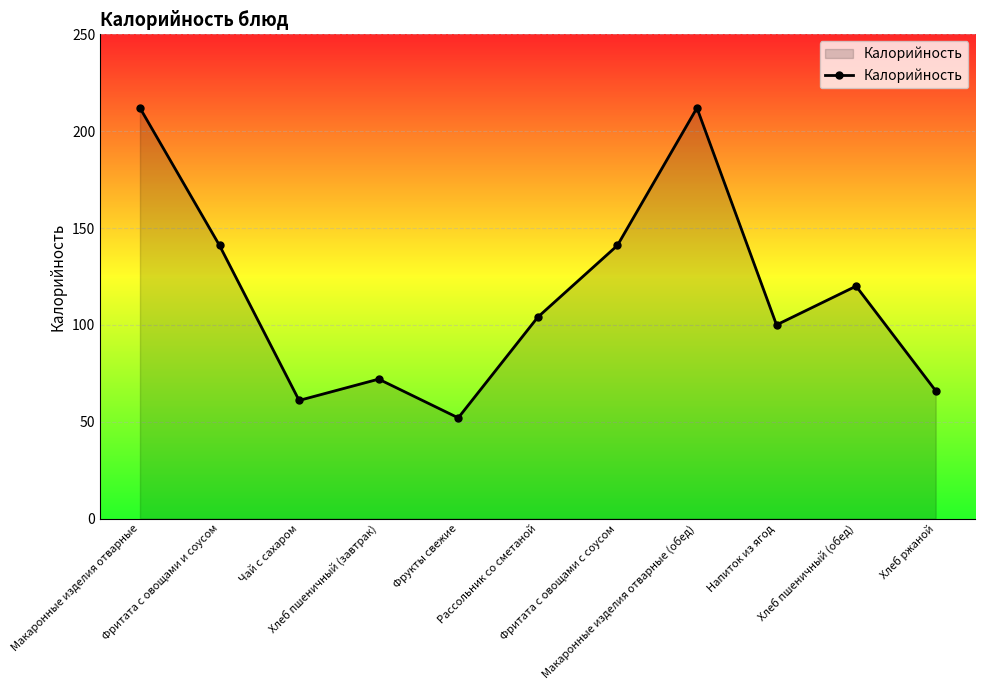

What is the maximum value shown in the chart?

212